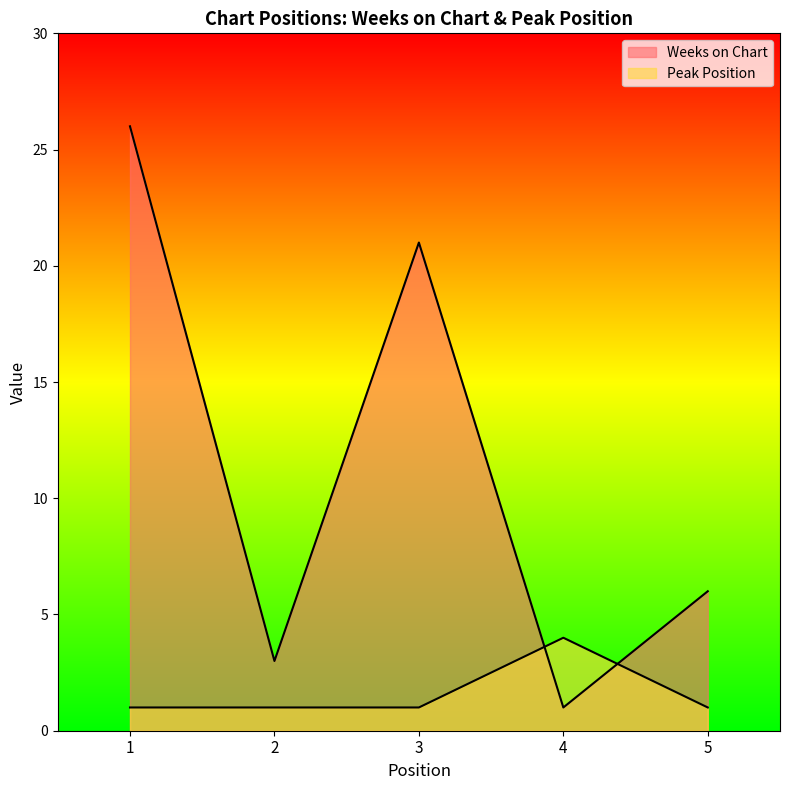

Reading right to left, transcribe all the data shown in this chart.

Weeks on Chart: 6	1	21	3	26
Peak Position: 1	4	1	1	1